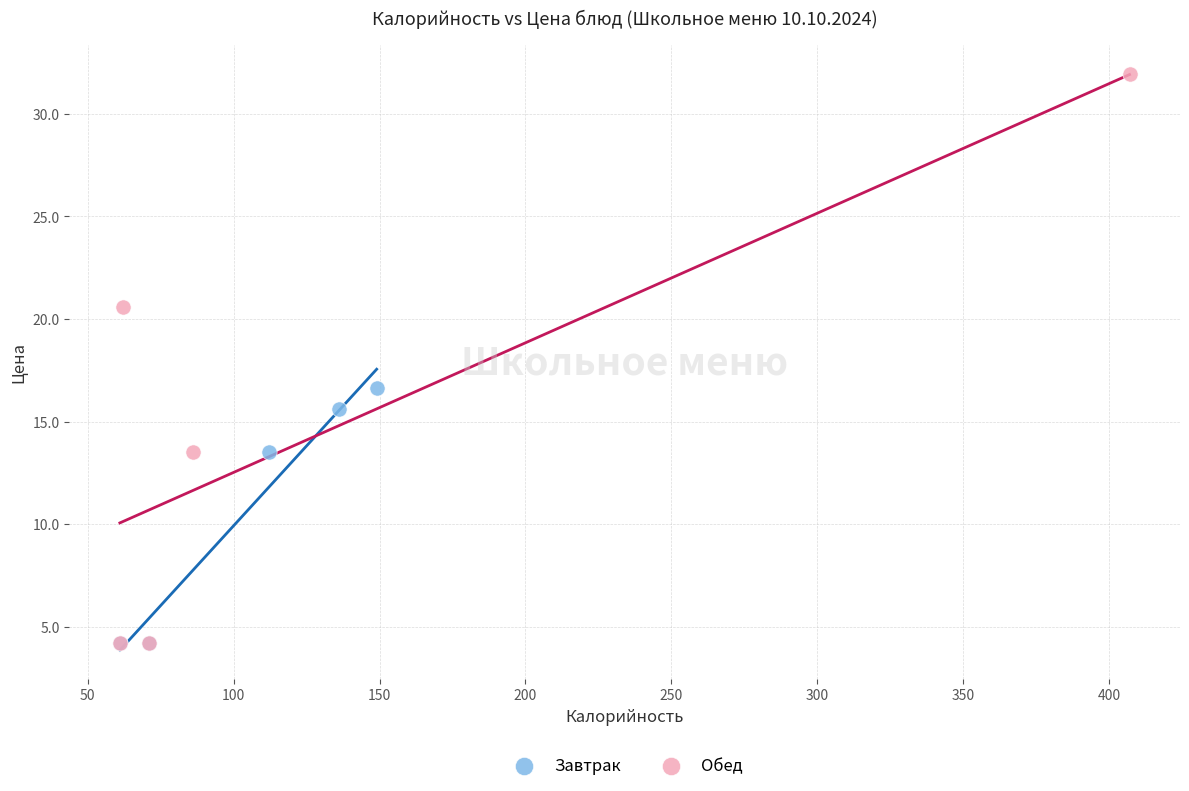

Which series has the widest spread of Y values?

Обед